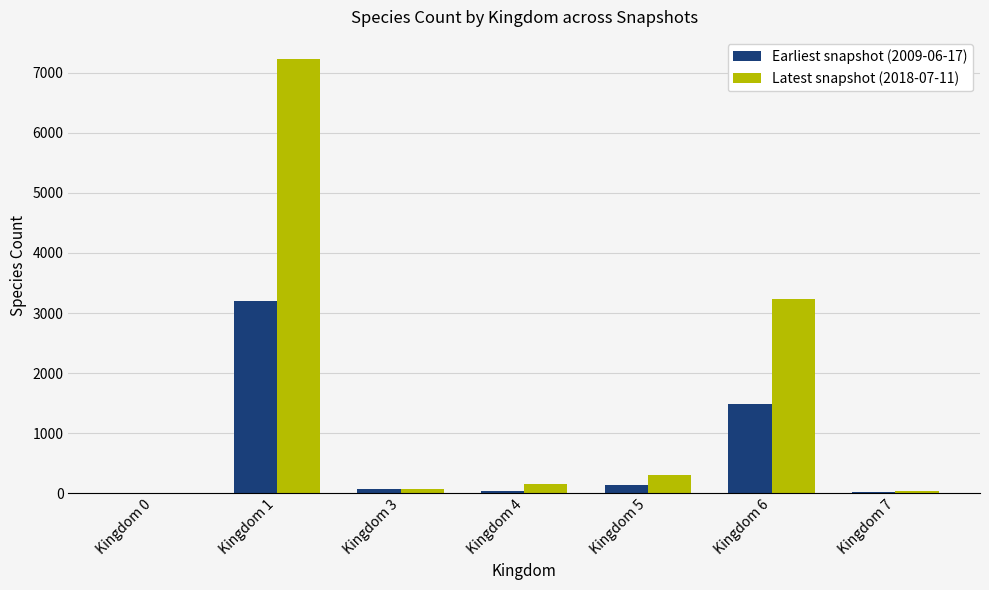

At which category is the sum across all series the highest?

Kingdom 1